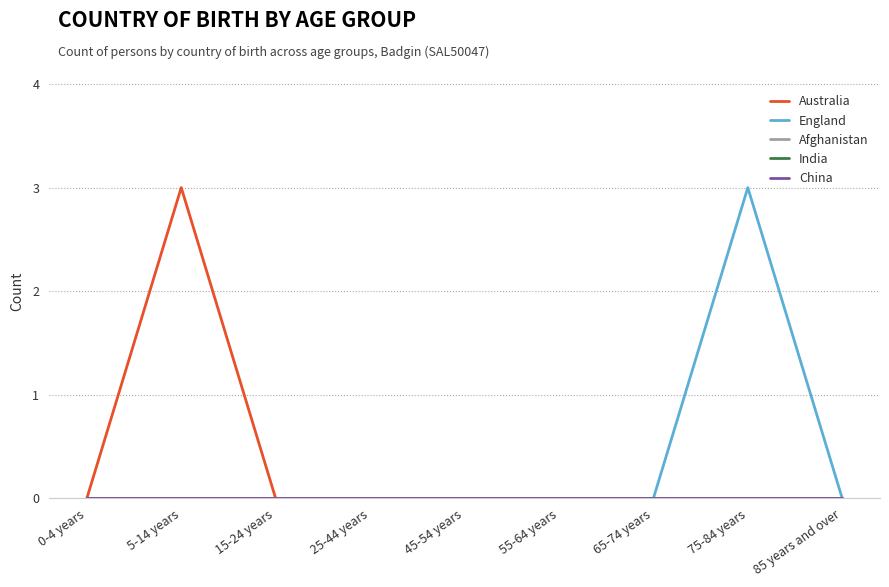

Rank the series by their maximum value, from highest to lowest.

Australia, England, Afghanistan, India, China